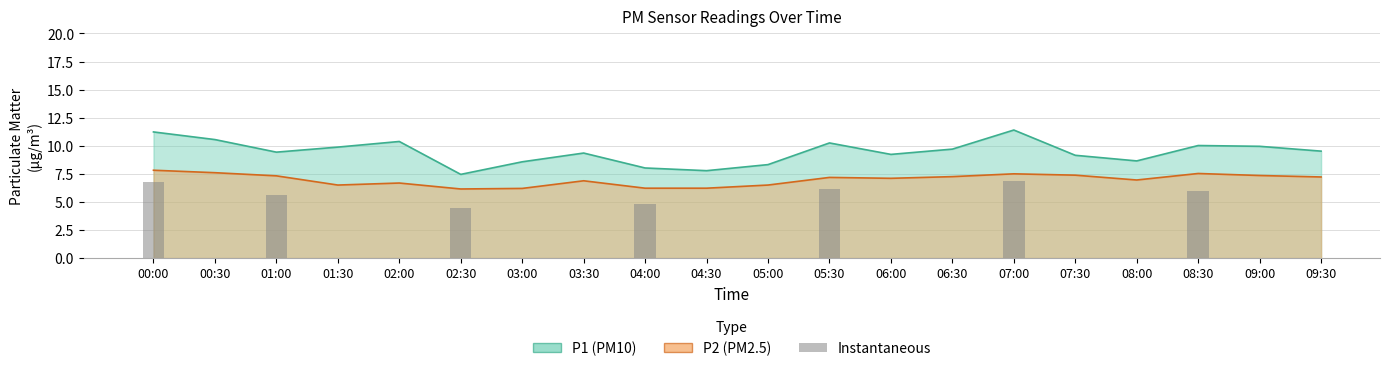

Which category has the lowest value in the P2 series?

02:30